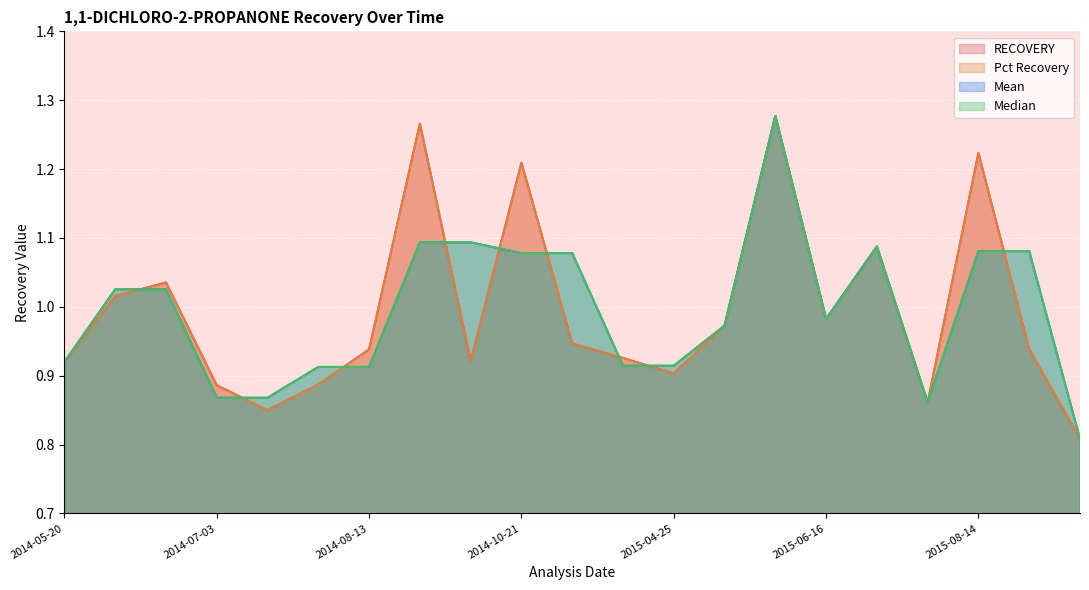

Count the number of data series in this chart.

4